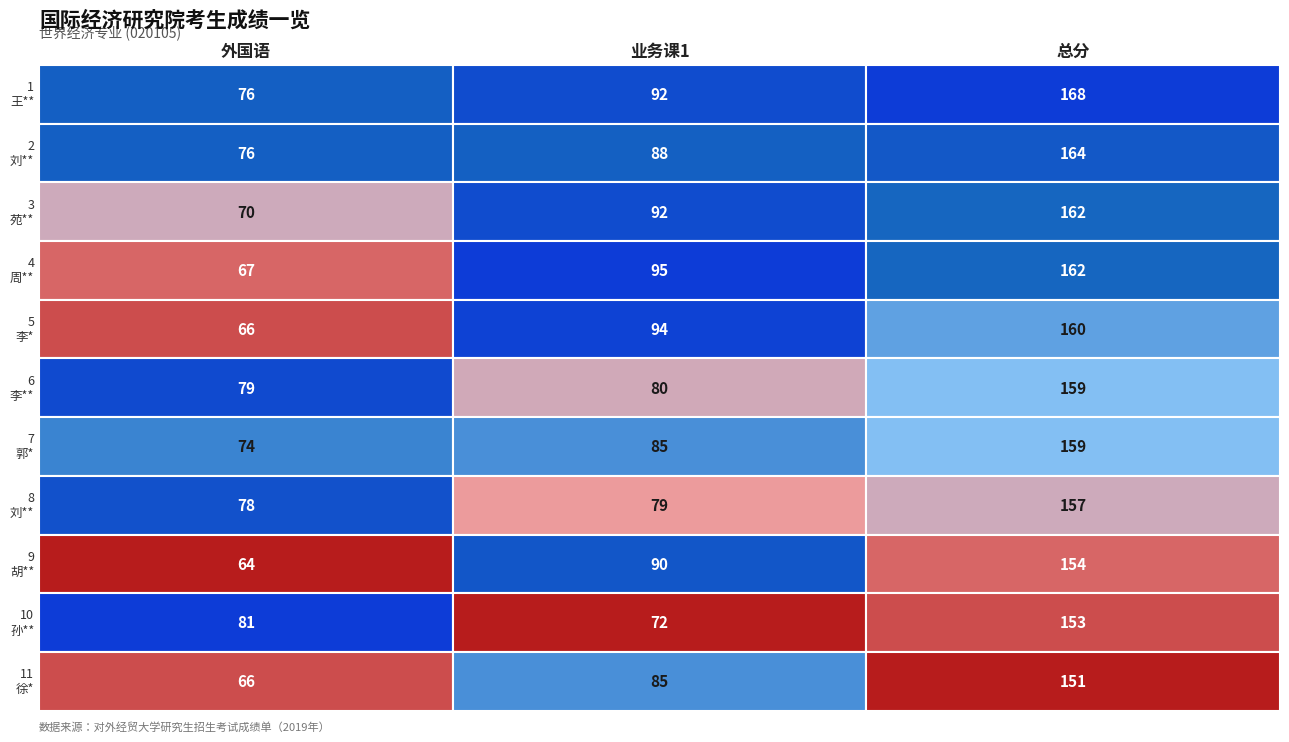

What is the difference between the second highest and minimum values in the 业务课1 series?

22